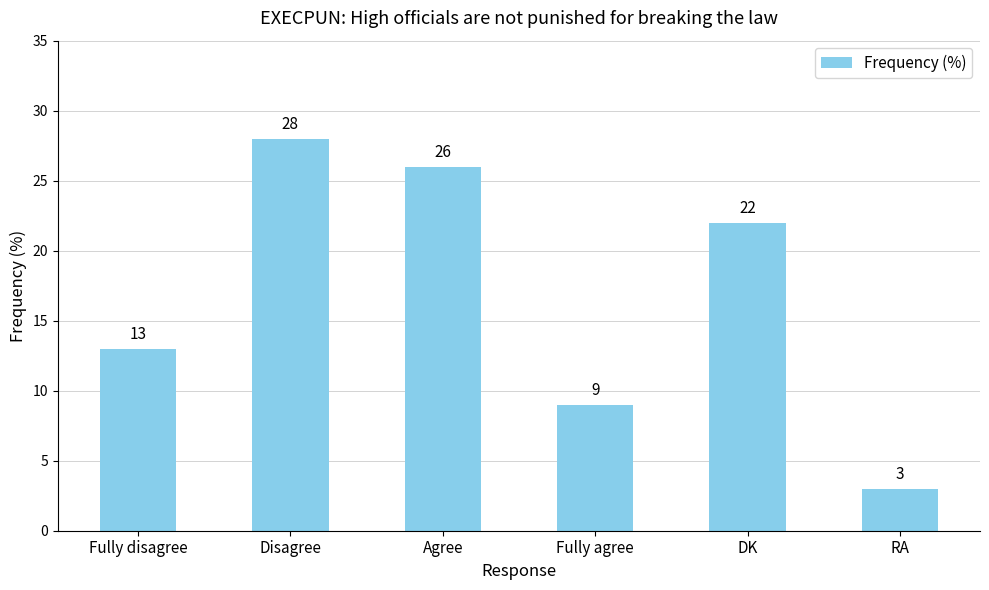

Reading left to right, list all the values displayed in this chart.

Fully disagree=13	Disagree=28	Agree=26	Fully agree=9	DK=22	RA=3